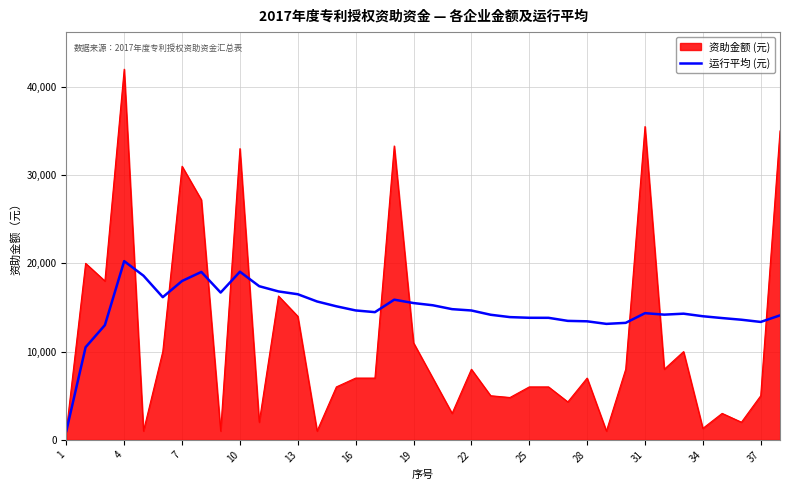

Which series has the largest range (max minus min)?

资助金额 (元)